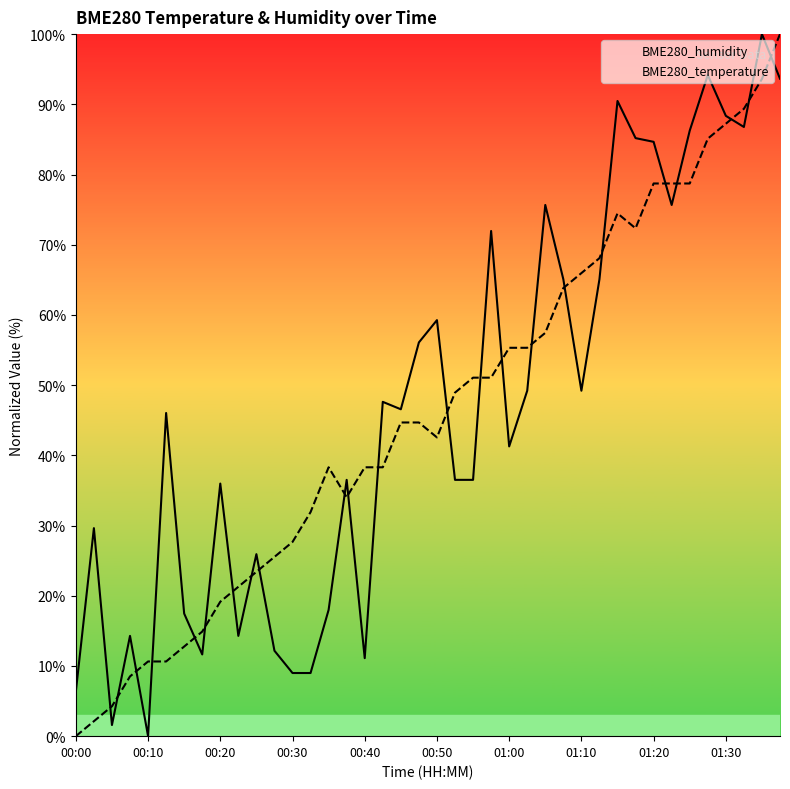

What is the difference between the BME280_temperature values at 31 and 00:00?

72.3